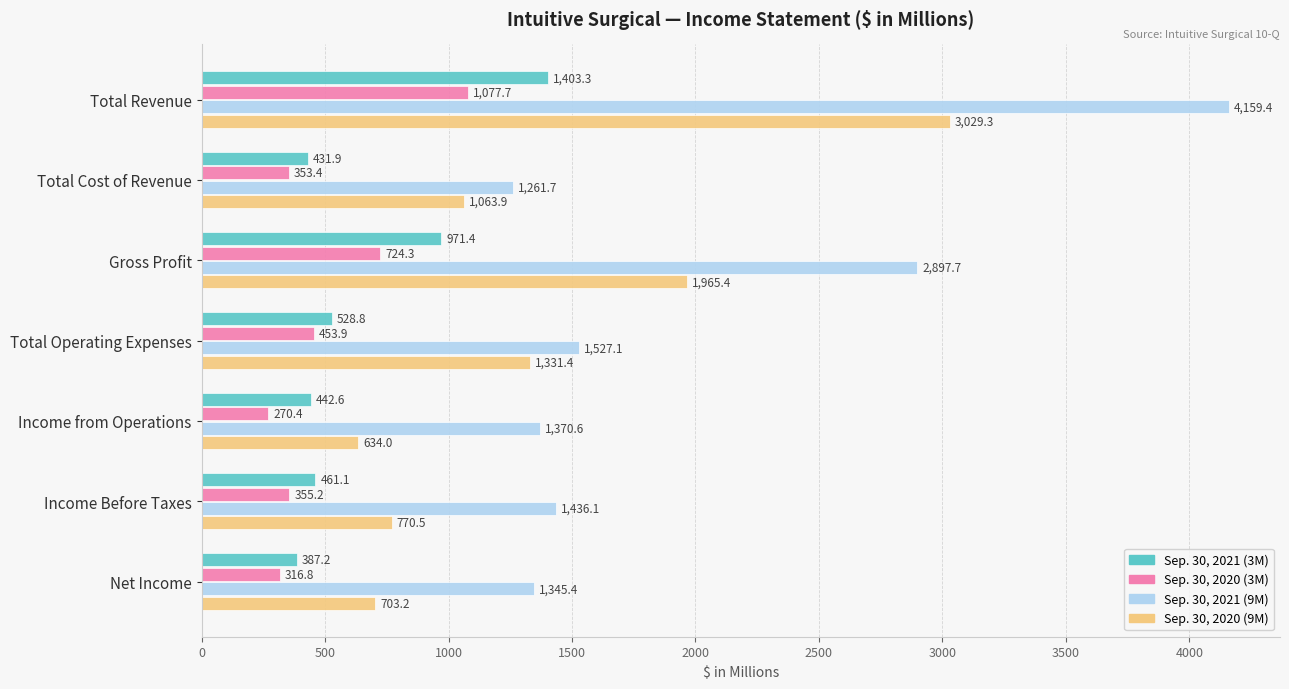

At which label is Sep. 30, 2020 (3M) closest to 674?

Gross Profit